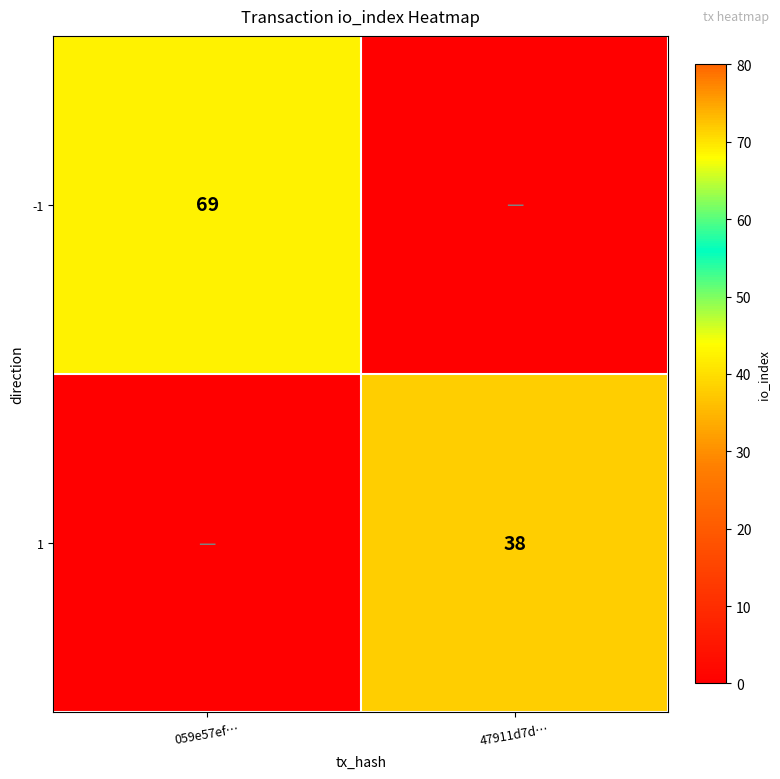

Is the value of -1 at 059e57ef… greater than the value of 1 at 47911d7d…?

Yes